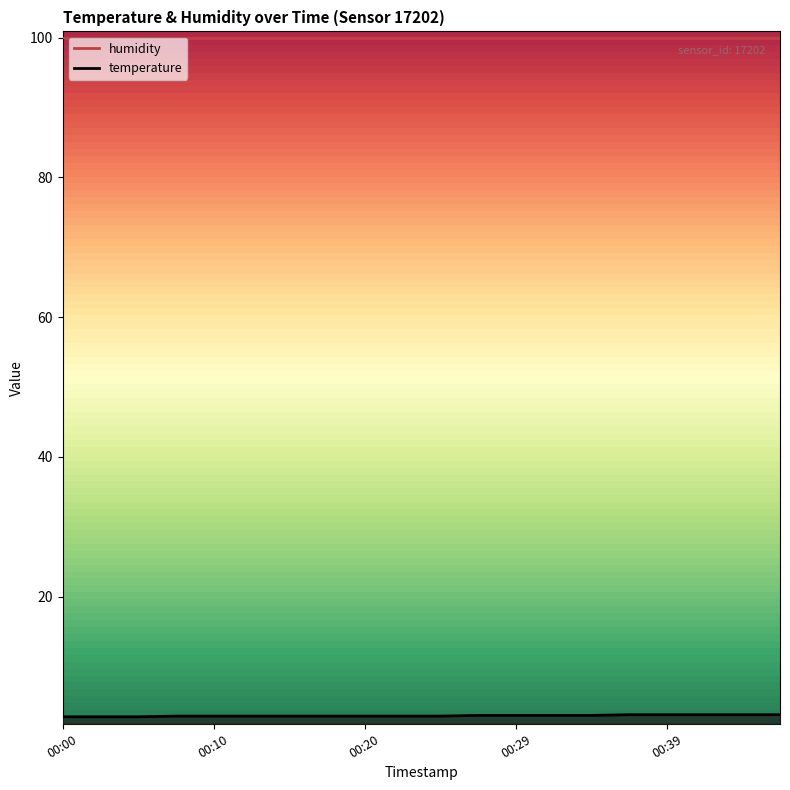

What is the difference between the maximum and minimum values?

0.3